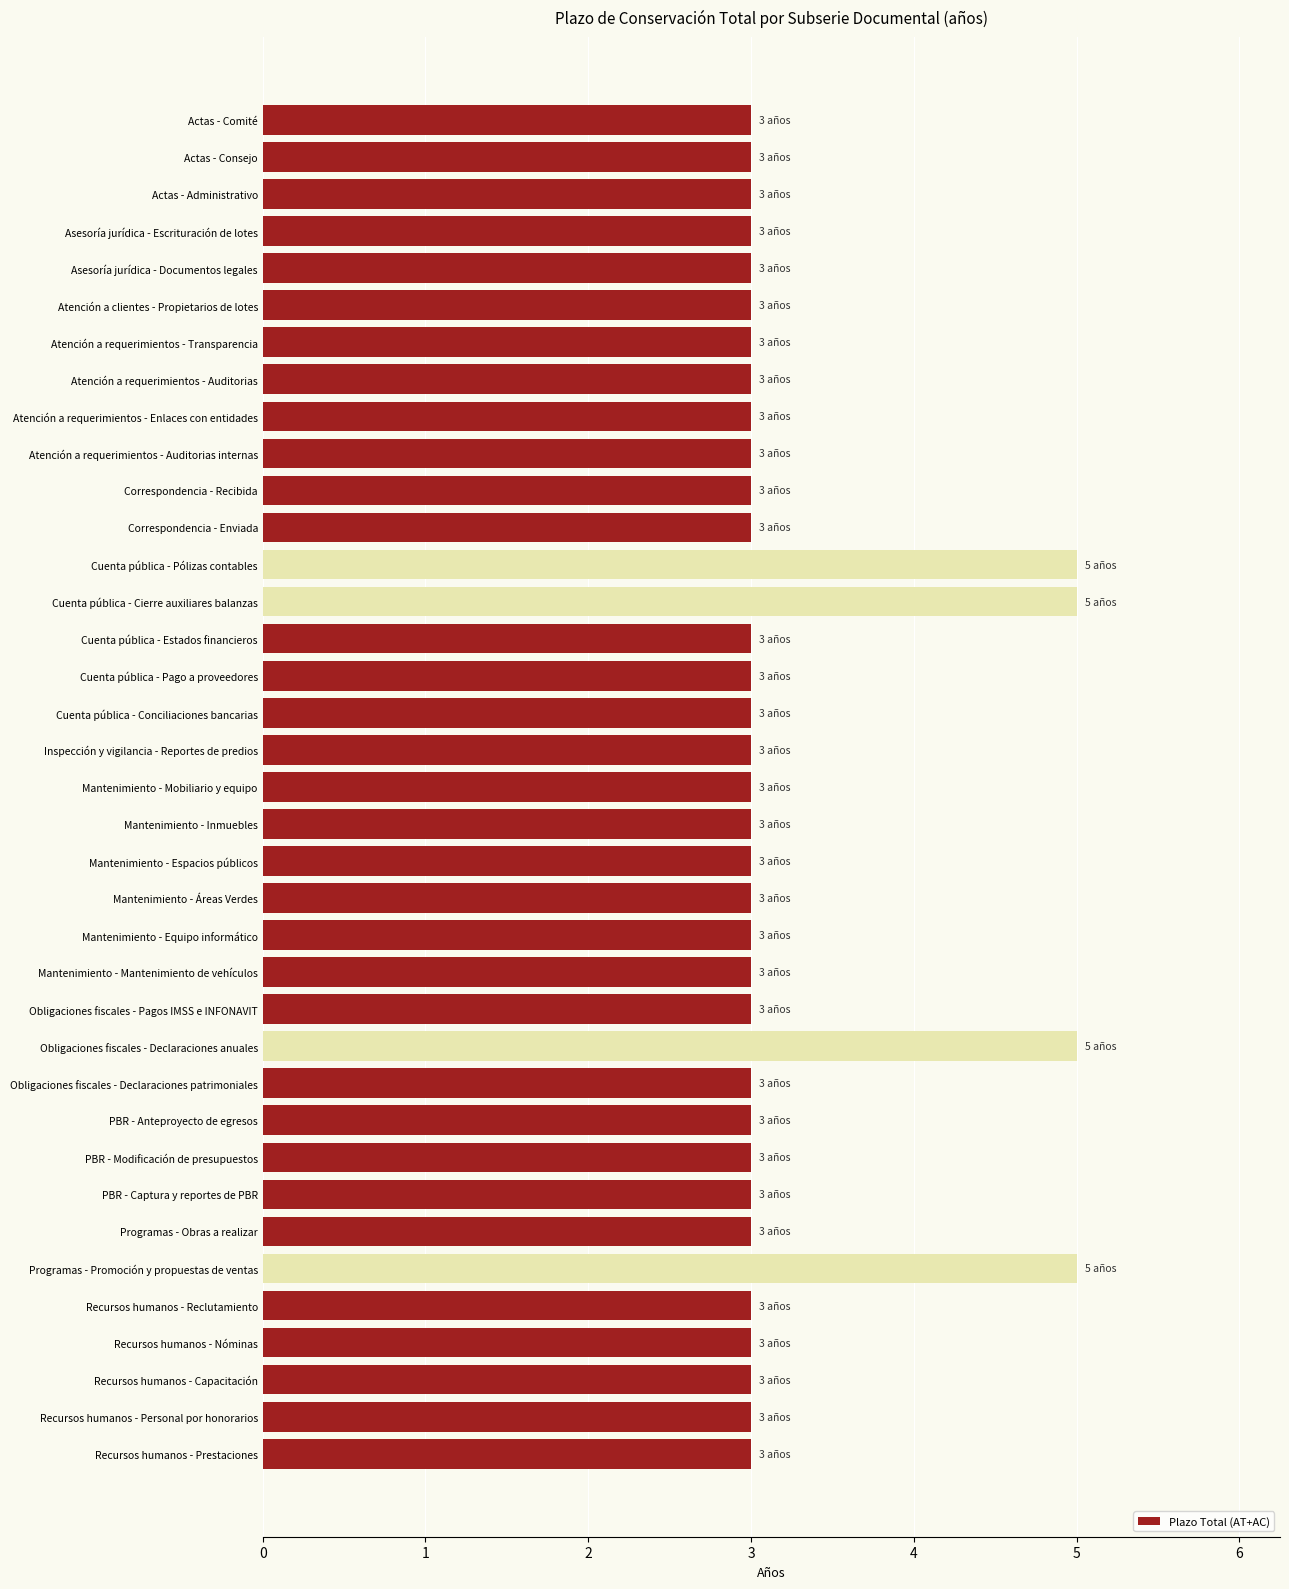

How many values are between 3 and 4?

33